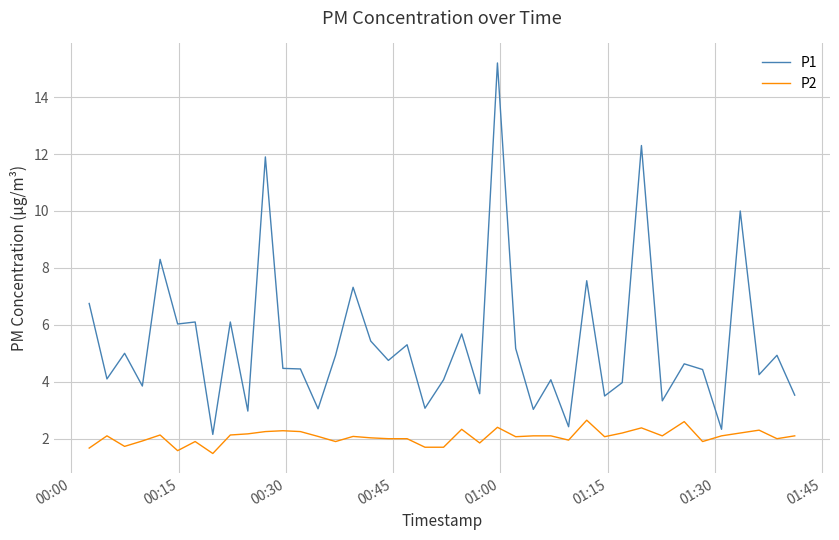

Which series has the largest total across all categories?

P1